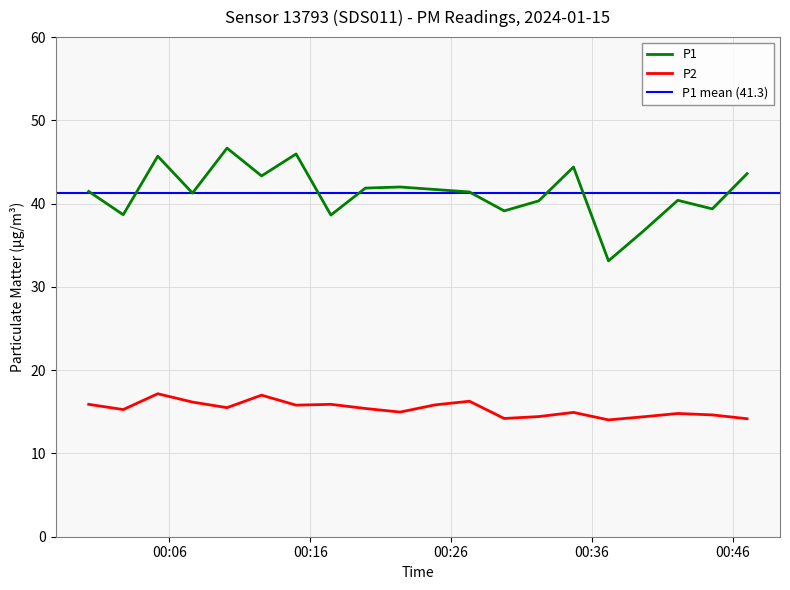

How many interior local valleys does the P1 series have?

7